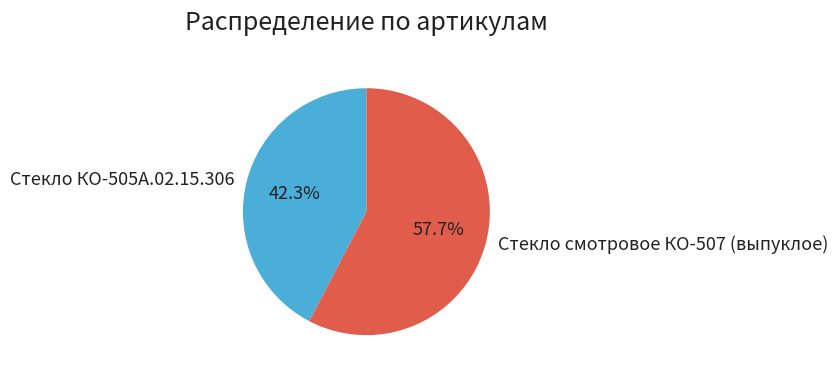

Between Стекло смотровое КО-507 (выпуклое) and Стекло КО-505А.02.15.306, which is larger?

Стекло смотровое КО-507 (выпуклое)